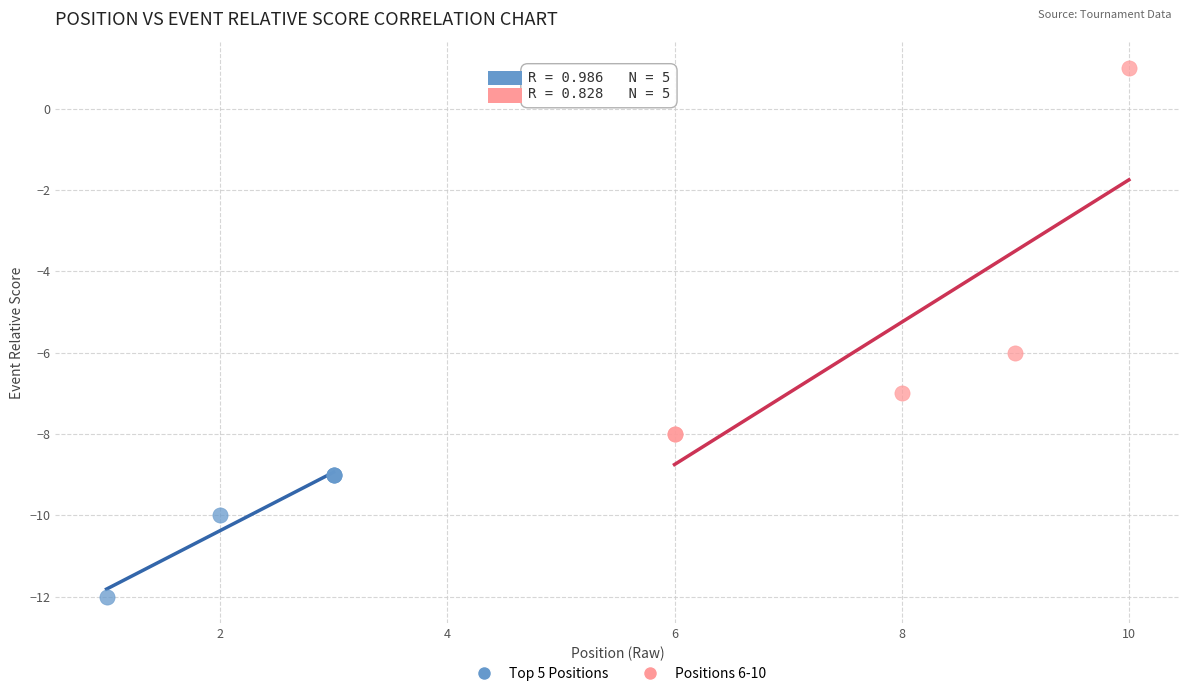

Which series contains the highest Y value?

Positions 6-10